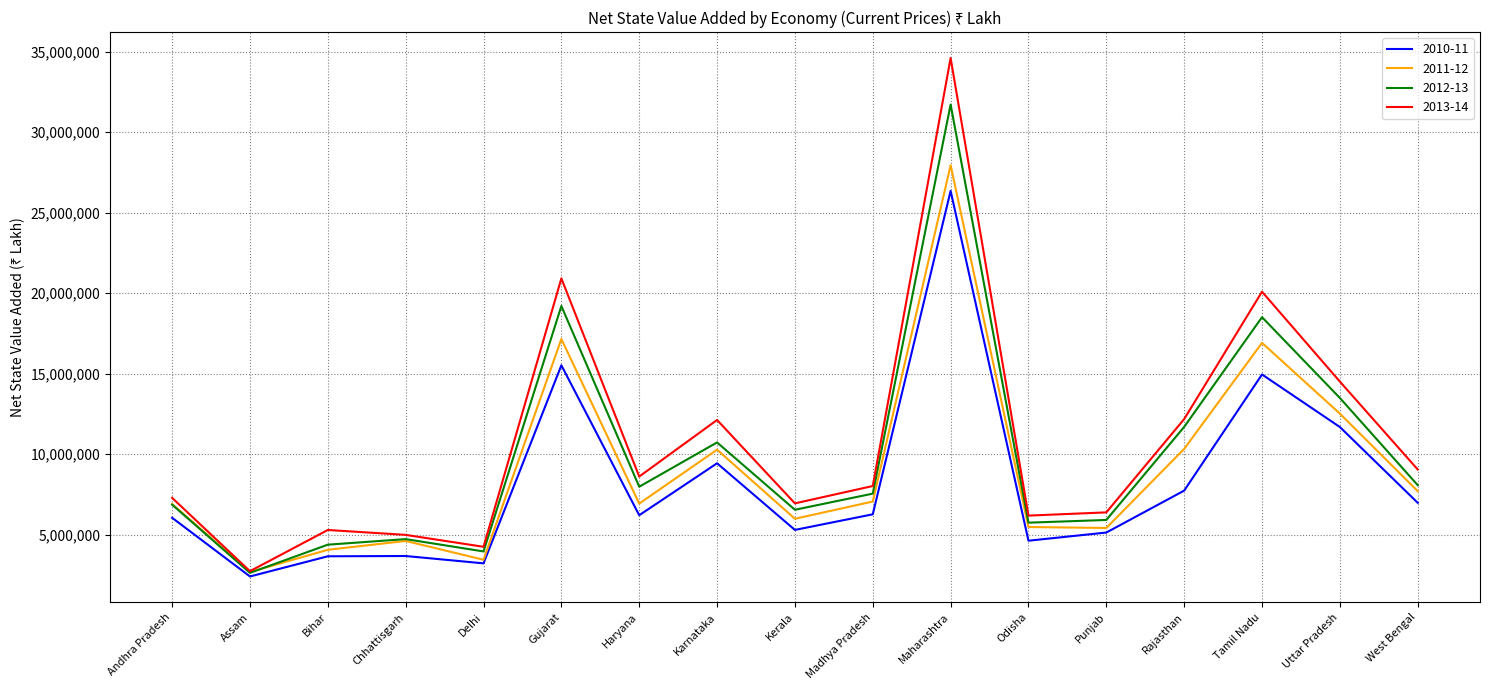

Rank the series by their maximum value, from highest to lowest.

2013-14, 2012-13, 2011-12, 2010-11